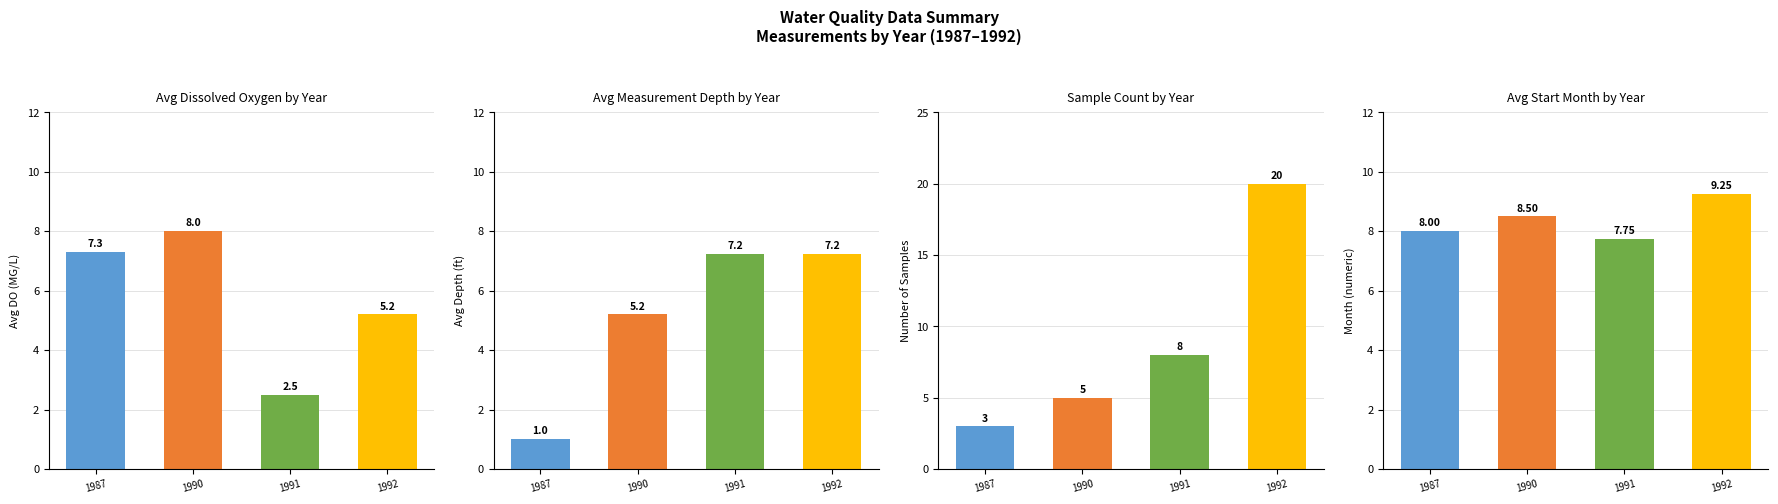

Approximately how many times larger is the value at 1990 compared to 1991?

1.1